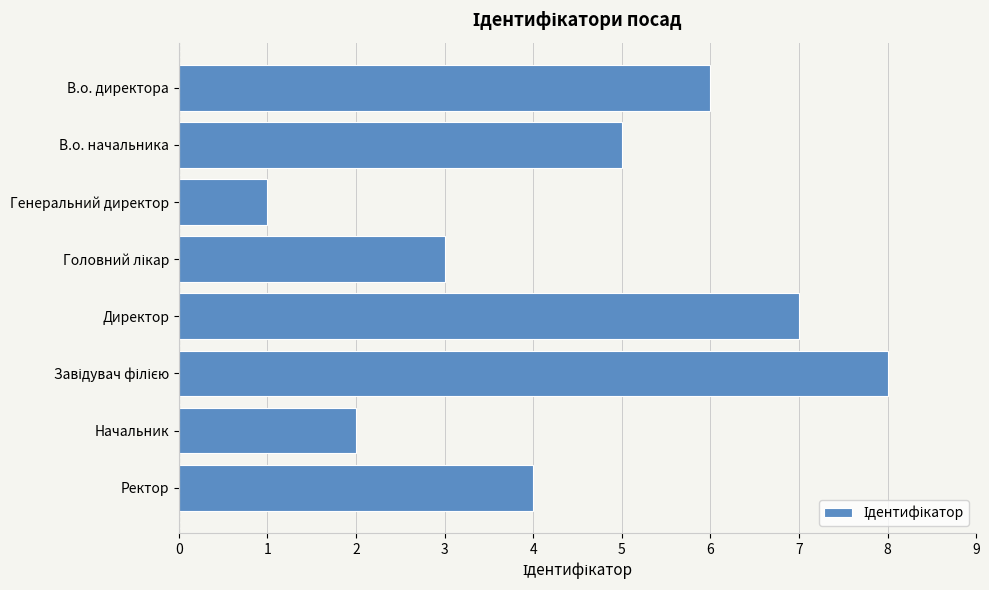

Count the number of categories in the chart.

8